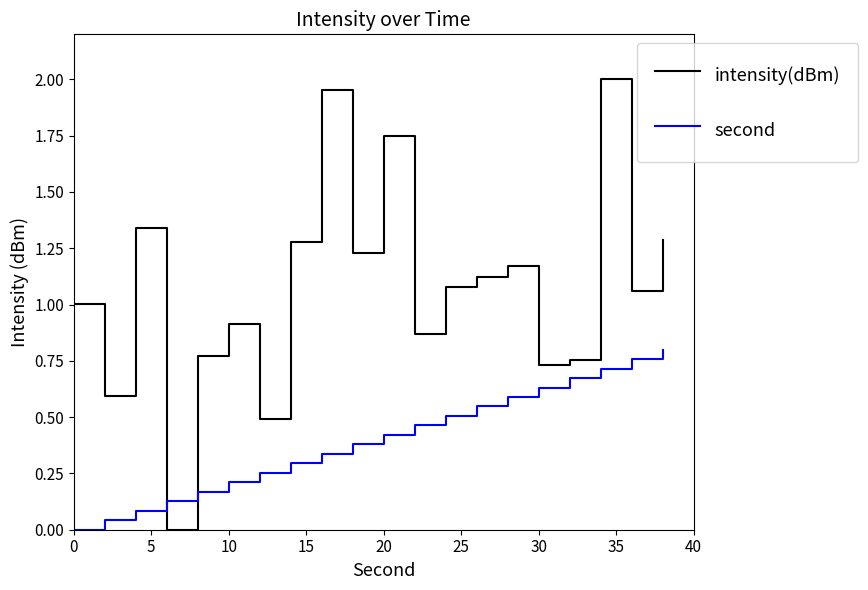

Rank the series by their maximum value, from highest to lowest.

intensity(dBm), second